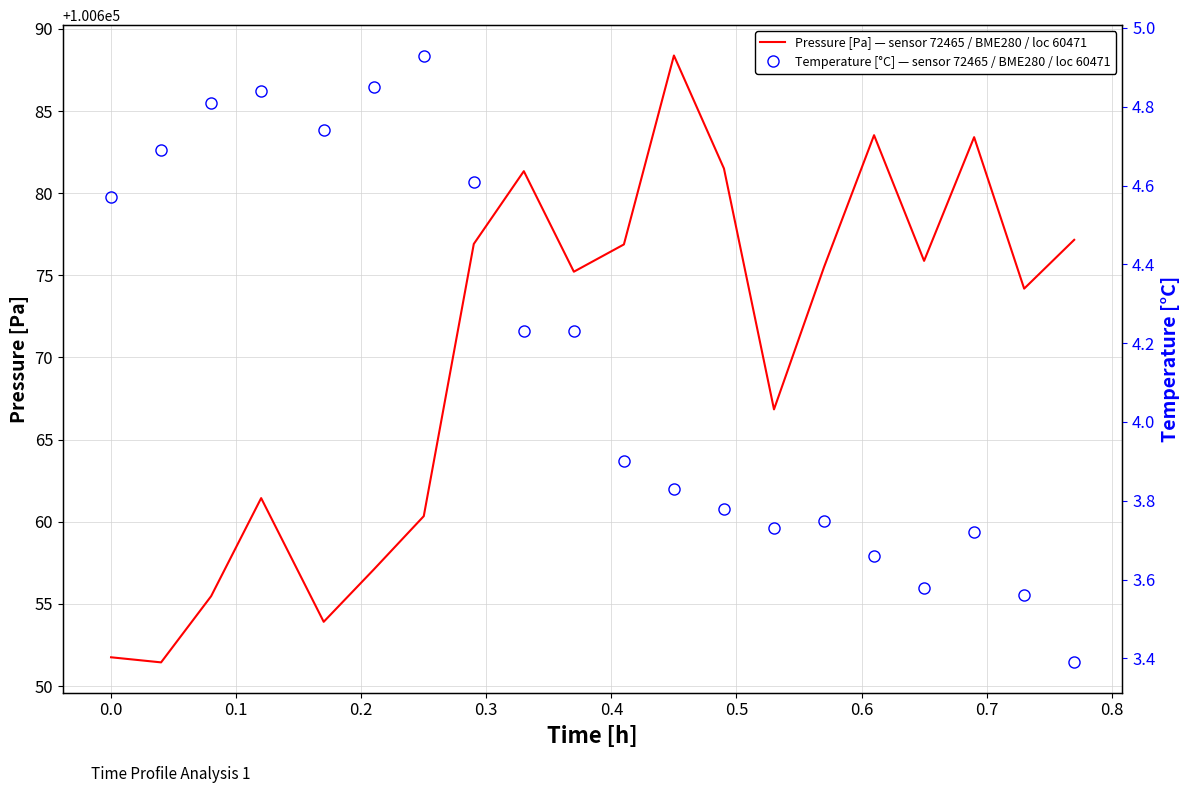

What is the sum of all Pressure [Pa] — sensor 72465 / BME280 / loc 60471 values?

2013408.2